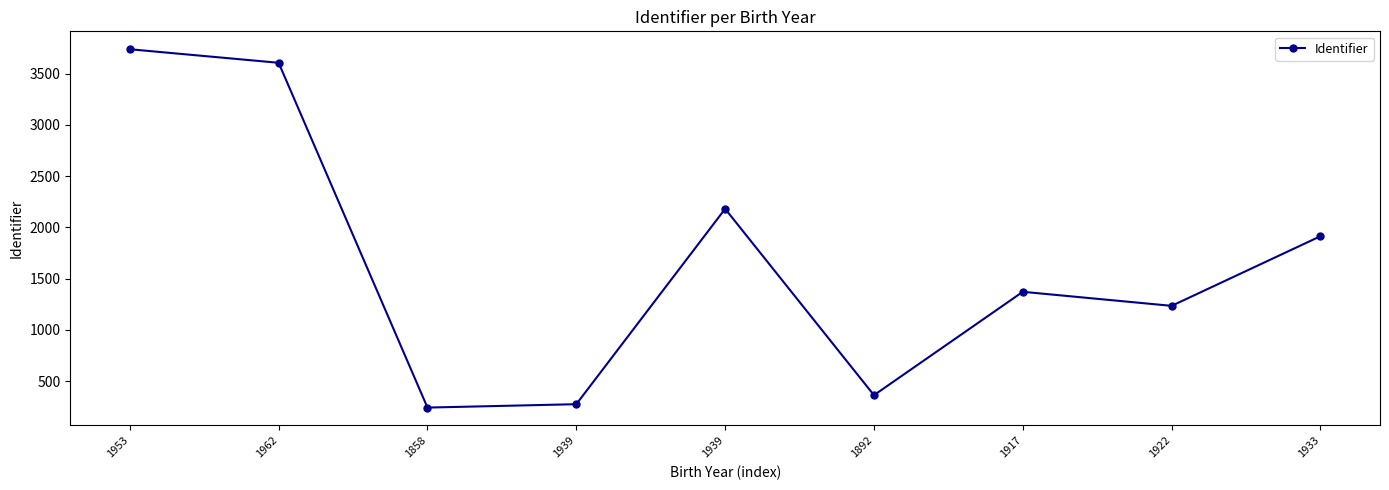

How many series are shown in this chart?

1